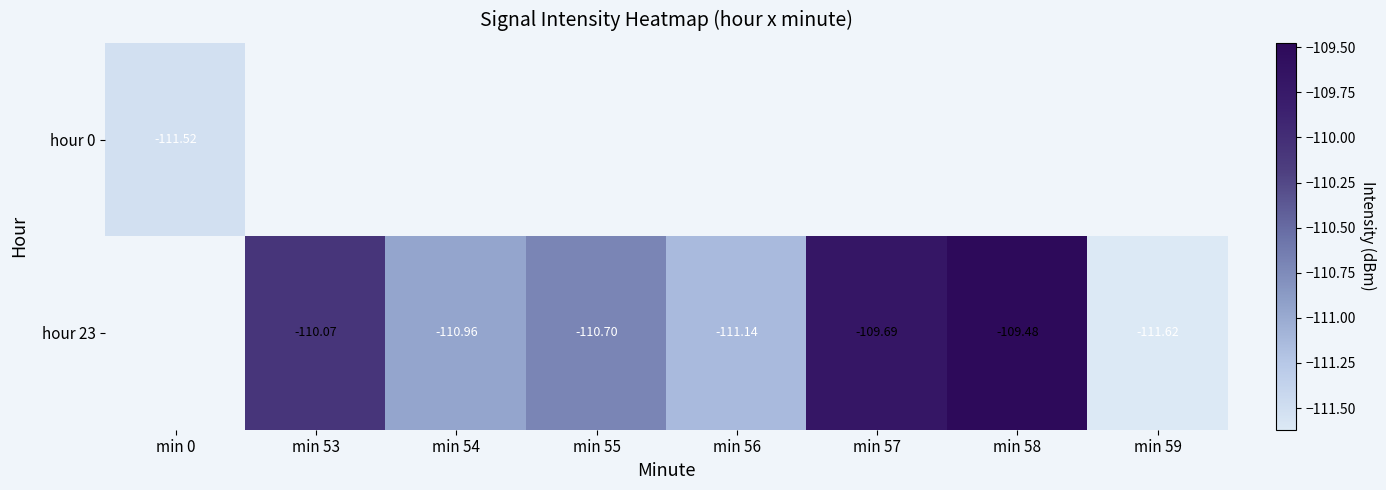

Count the number of data series in this chart.

2